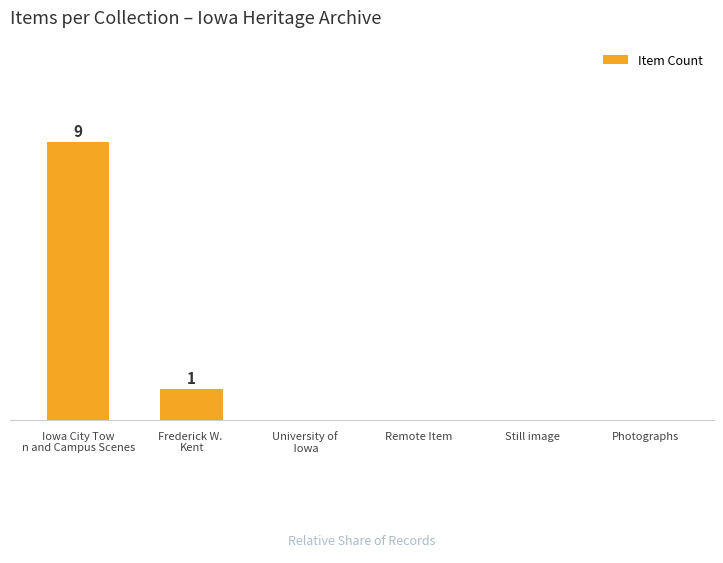

Which category has the lowest value across all series?

University of
 Iowa